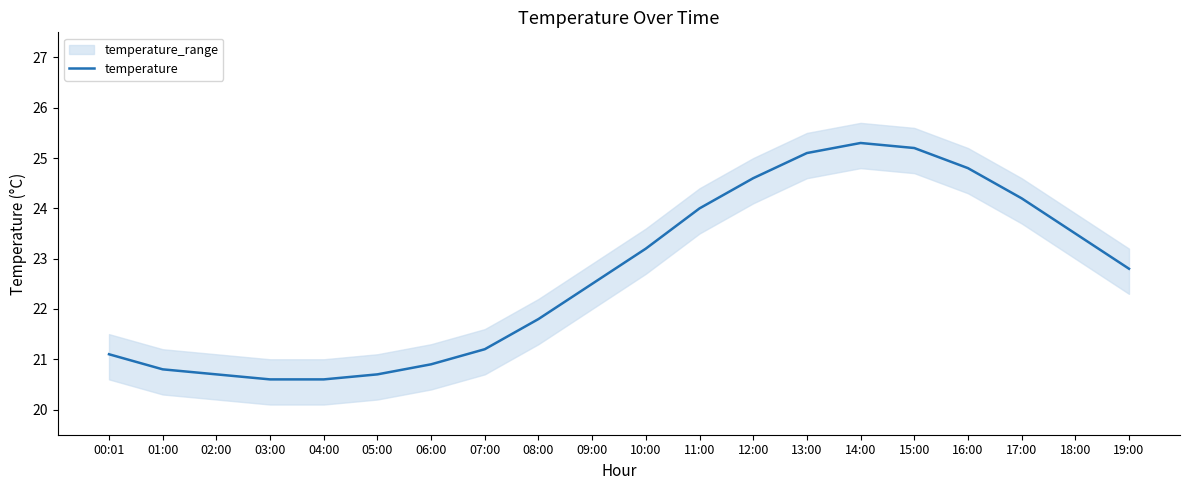

Which label corresponds to the smallest value in the chart?

03:00